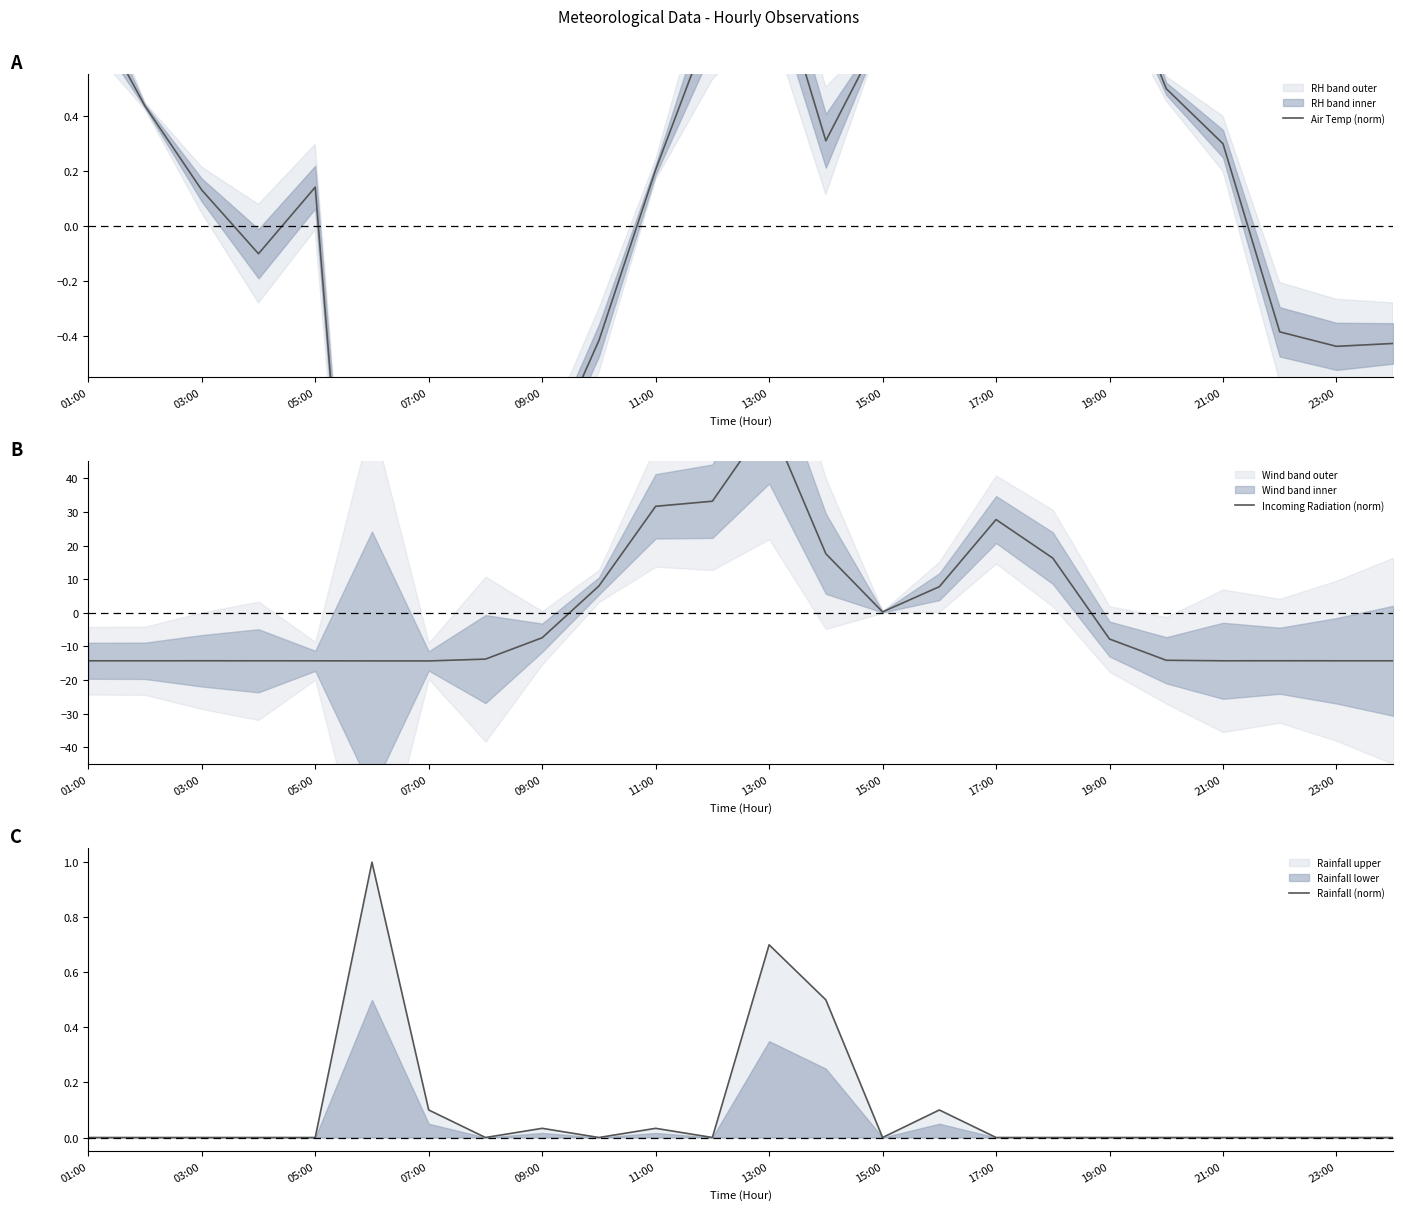

How many interior local valleys does the Air Temp (norm) series have?

5